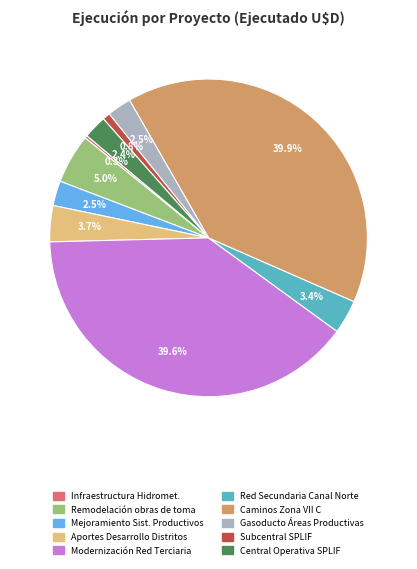

Is there a majority slice in this chart?

No